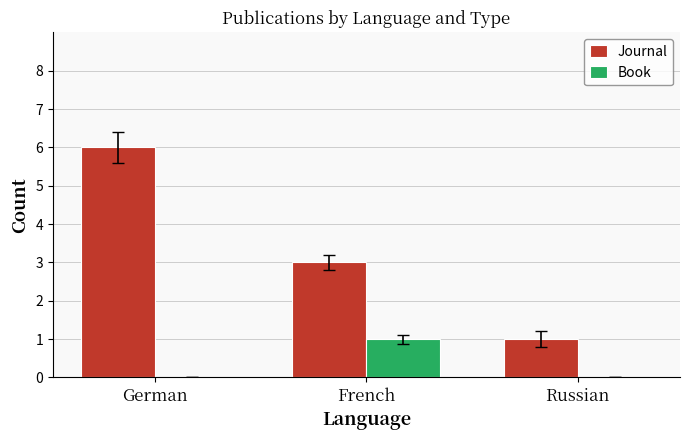

How many categories are shown in the chart?

3